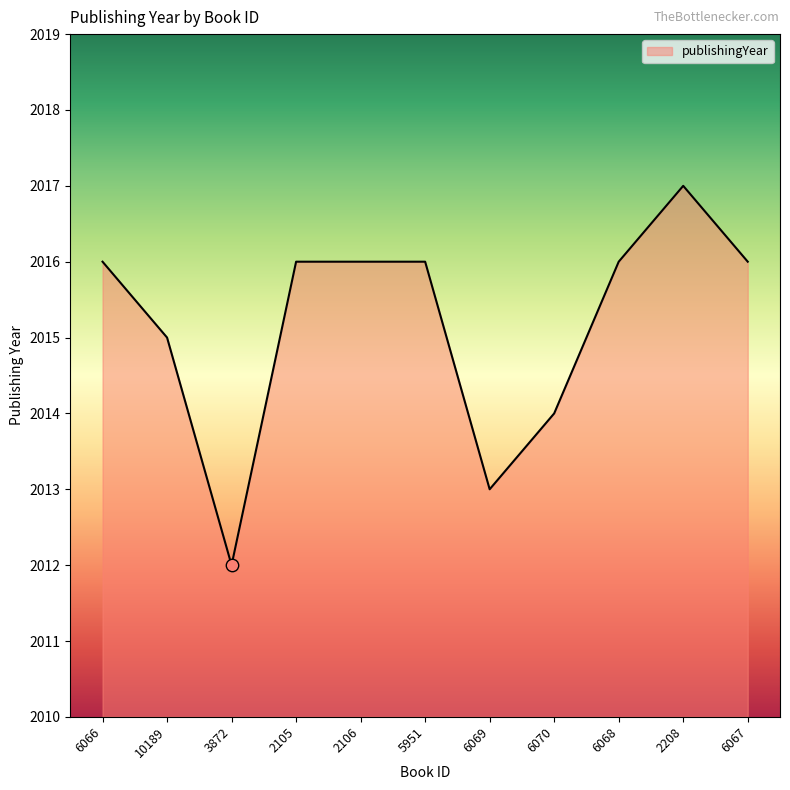

Approximately how many times larger is the value at 6067 compared to 10189?

1.0